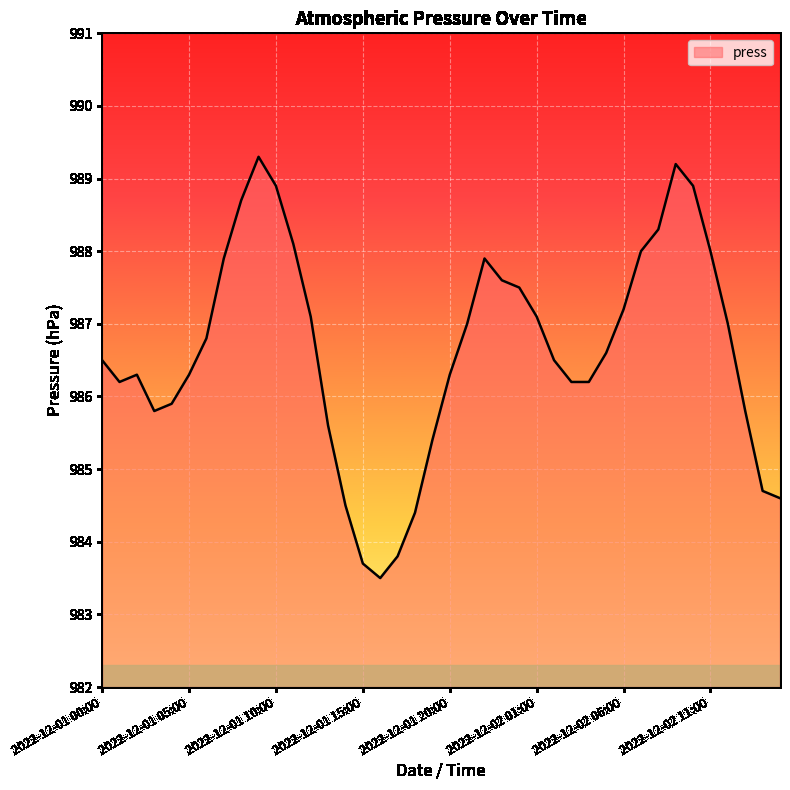

What is the maximum value shown in the chart?

989.3